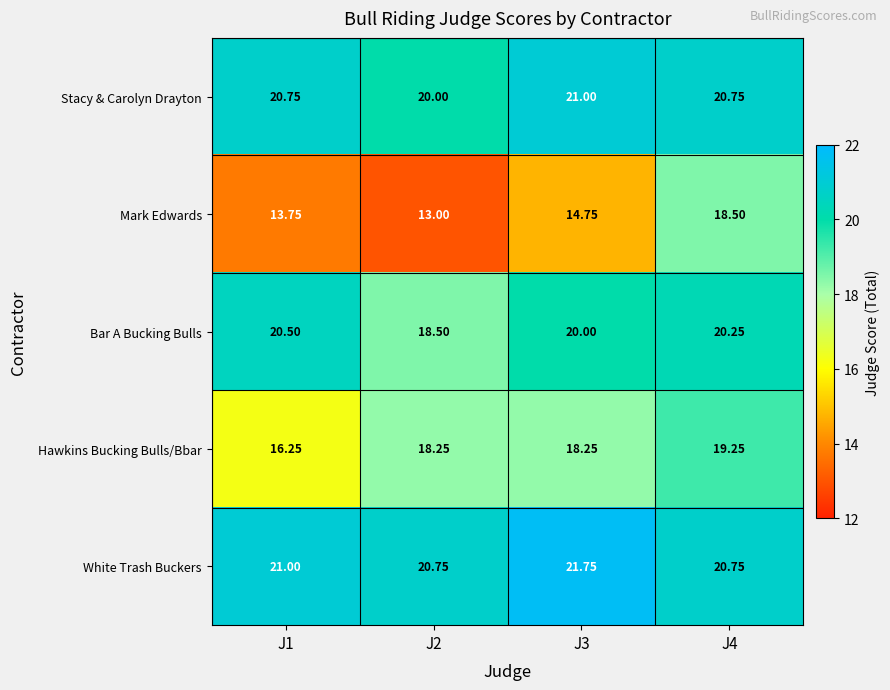

Which series has the largest total across all categories?

White Trash Buckers